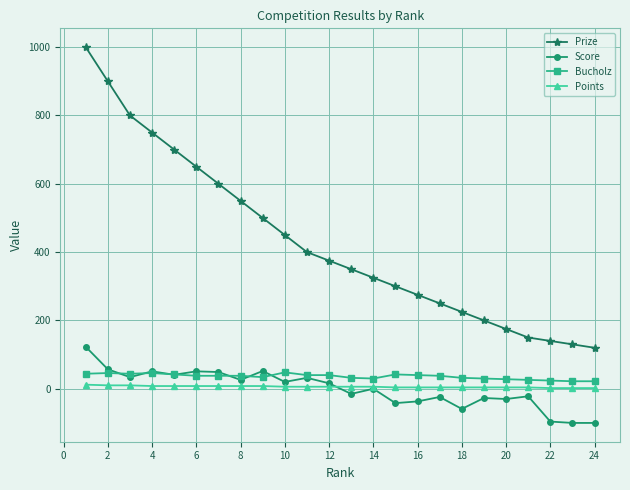

Which series has the largest total across all categories?

Prize